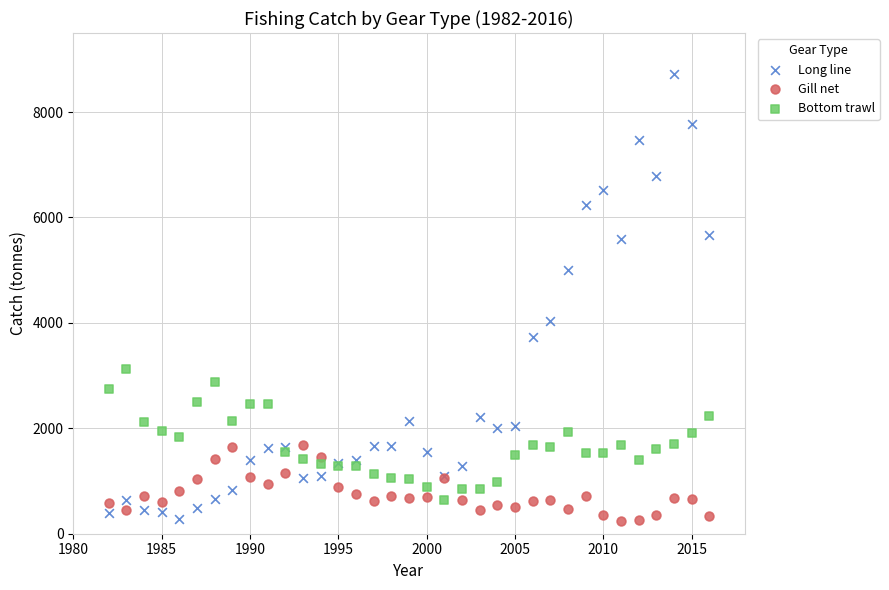

Which series has the widest spread of Y values?

Long line